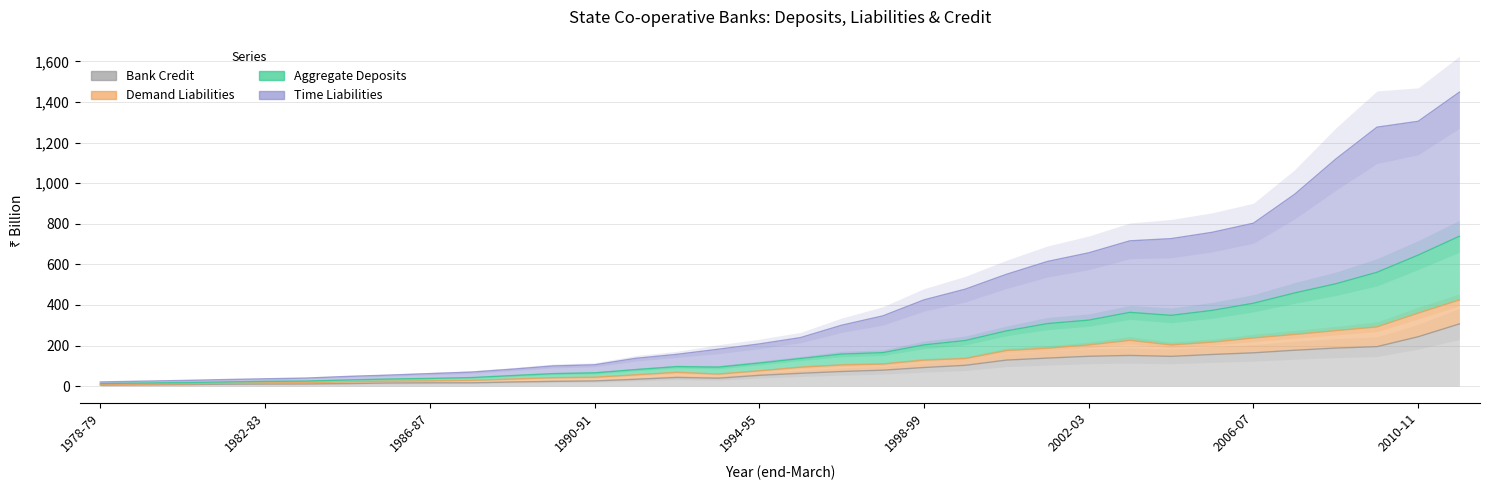

Does the chart display data point markers on the line(s)?

No